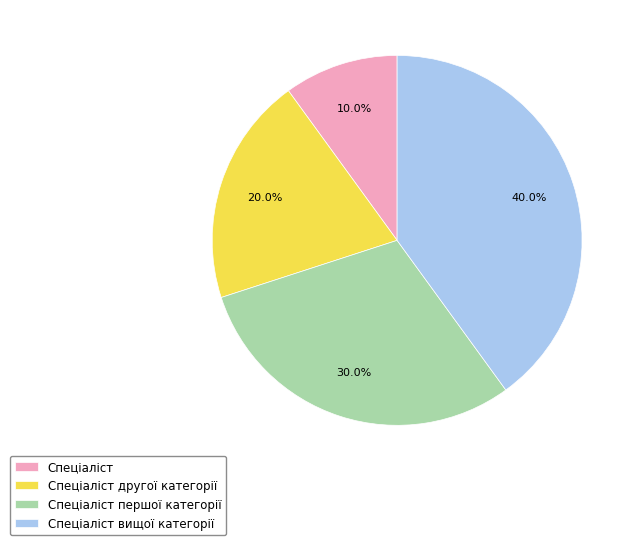

What percentage is NOT represented by Спеціаліст вищої категорії?

60.0%